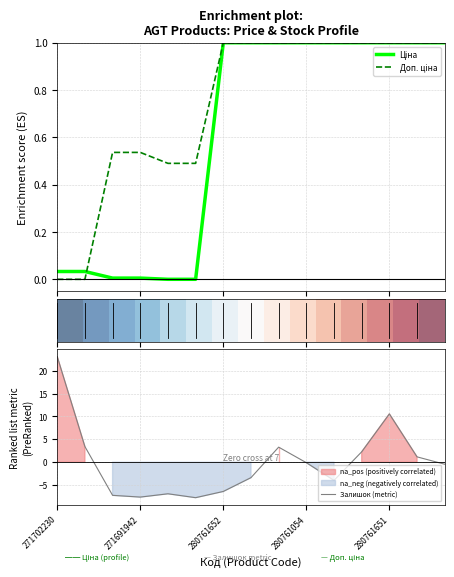

What is the minimum value for Залишок (metric)?

-7.8